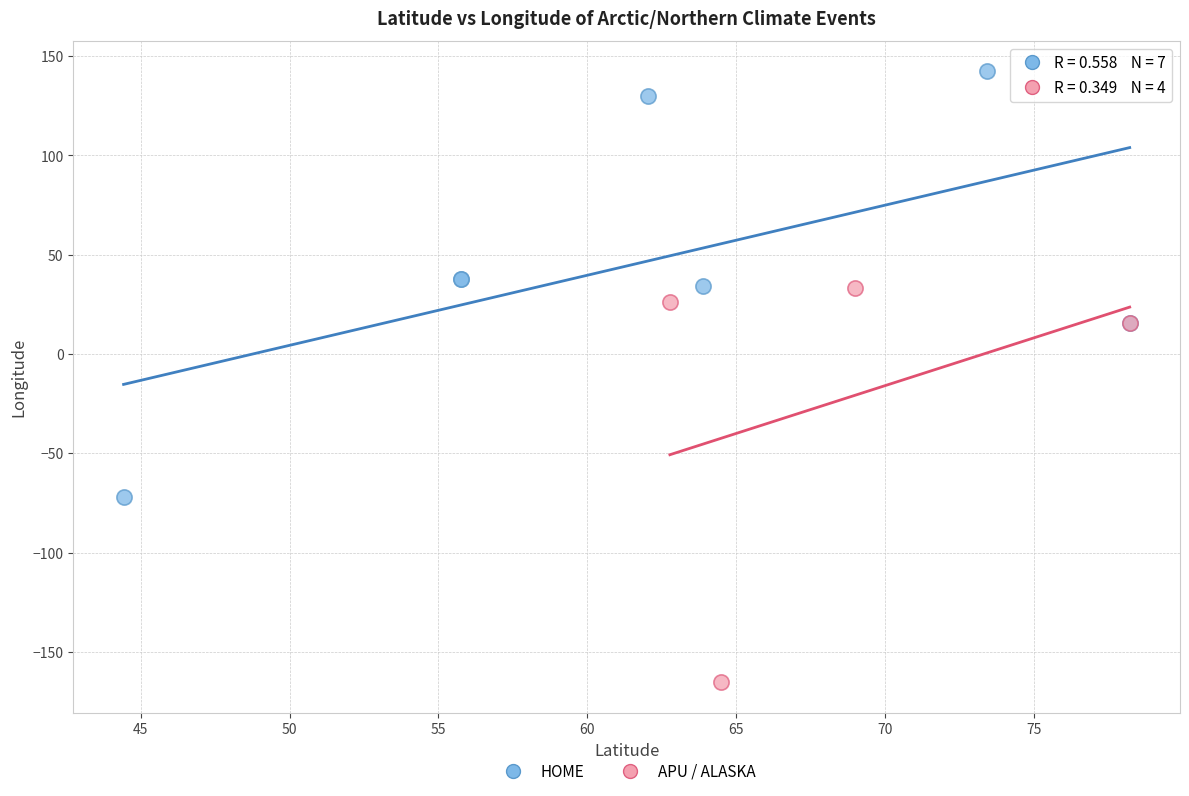

Which series contains the highest Y value?

HOME